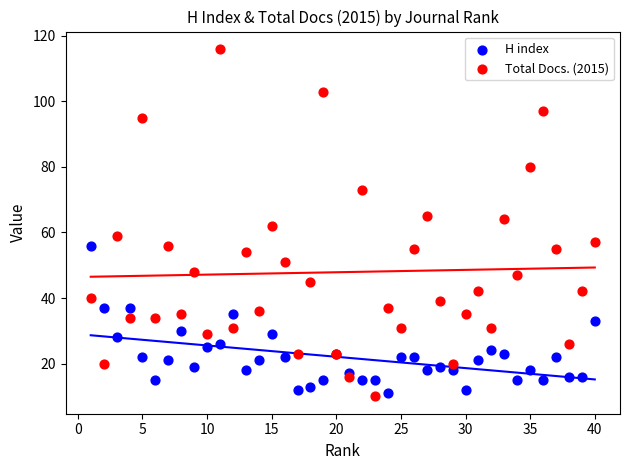

What is the X range (max minus min) for the scatter plot?

39